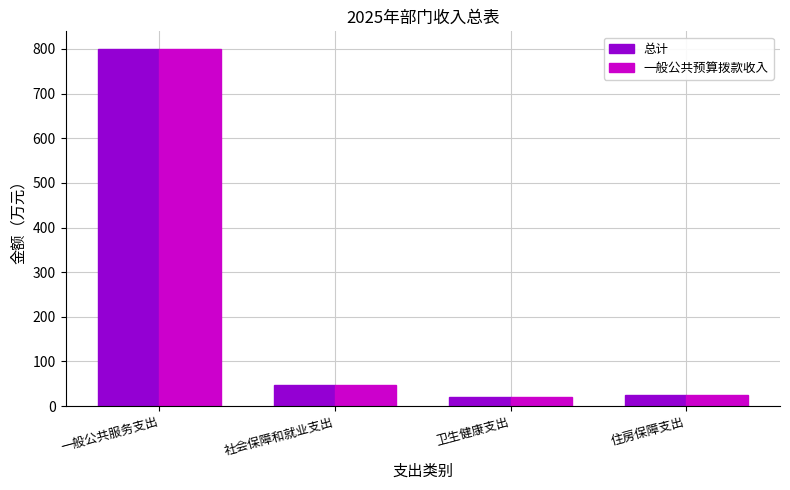

The 总计 series shows 21.1 at 卫生健康支出. True or false?

True